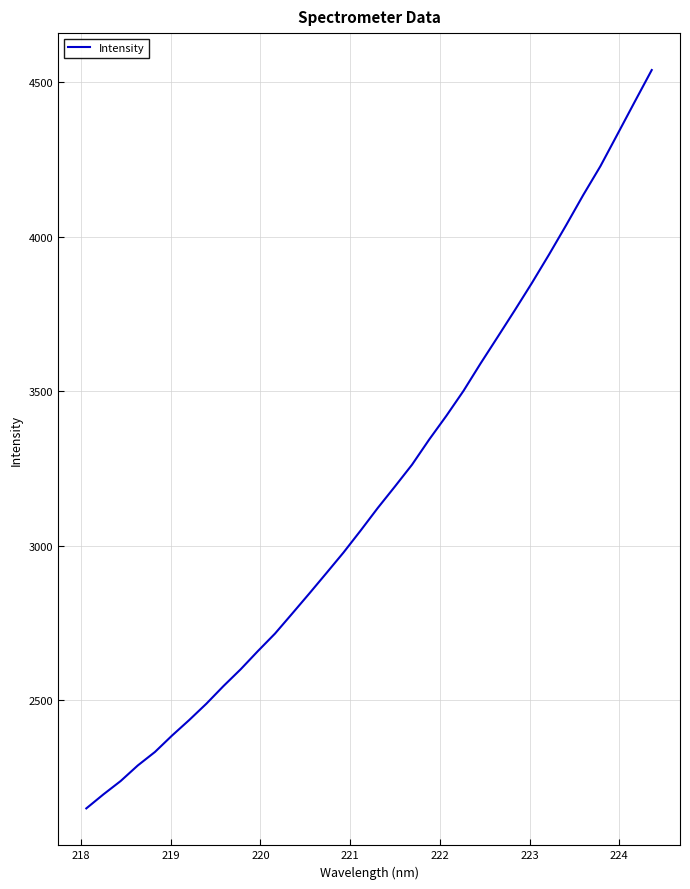

What is the difference between the maximum and minimum values?

2388.2